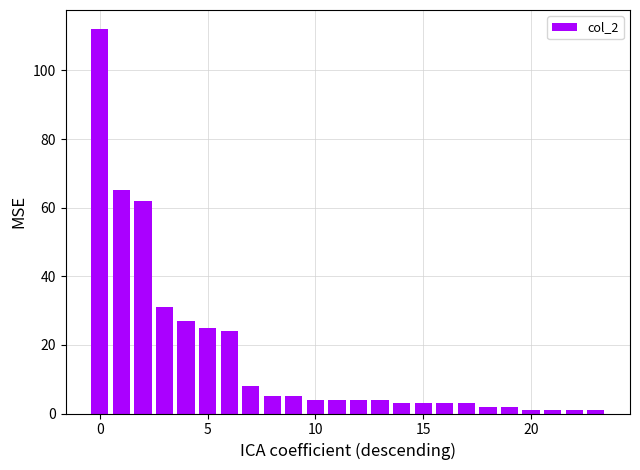

Reading left to right, extract all data points from this chart.

112	65	62	31	27	25	24	8	5	5	4	4	4	4	3	3	3	3	2	2	1	1	1	1